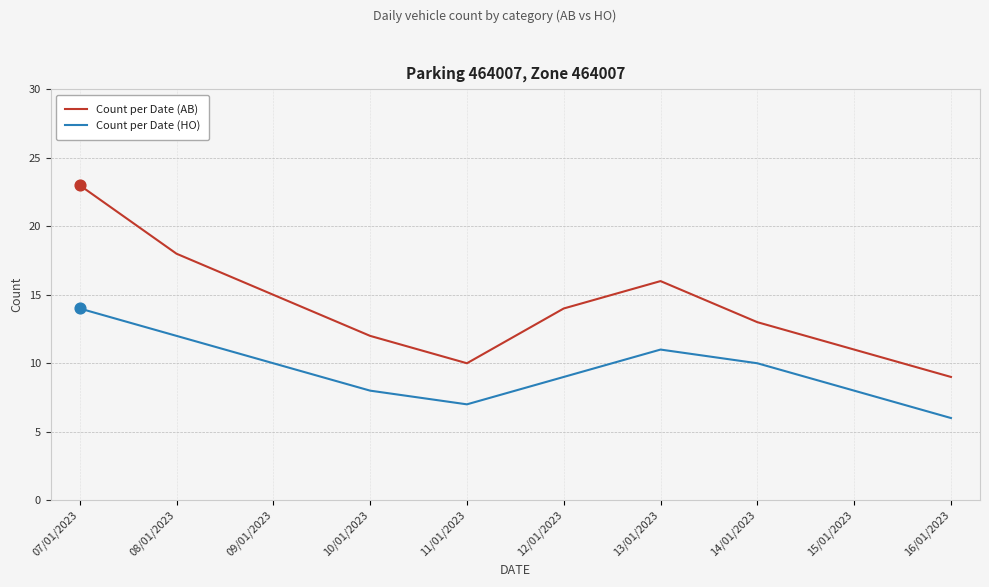

At how many categories does at least one series exceed 20?

1